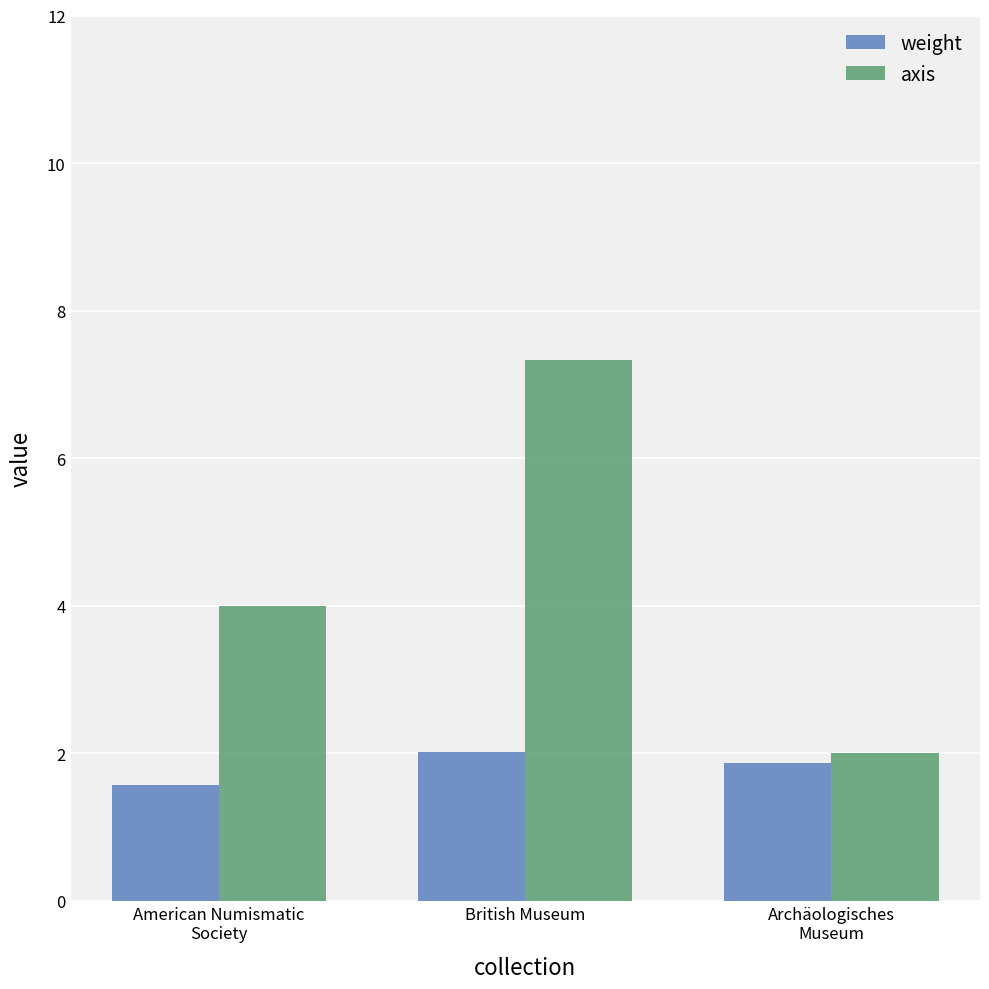

Which series has the largest total across all categories?

axis